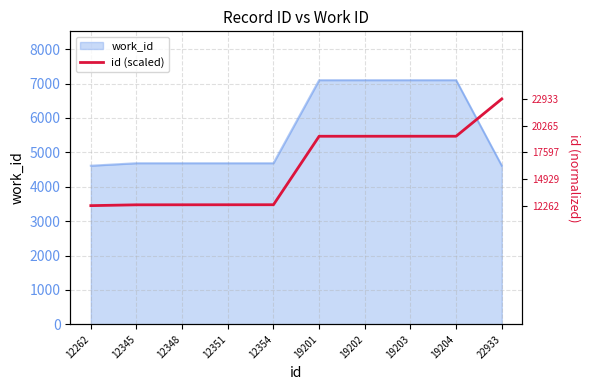

Is it true that work_id equals 4684 at 12351?

True